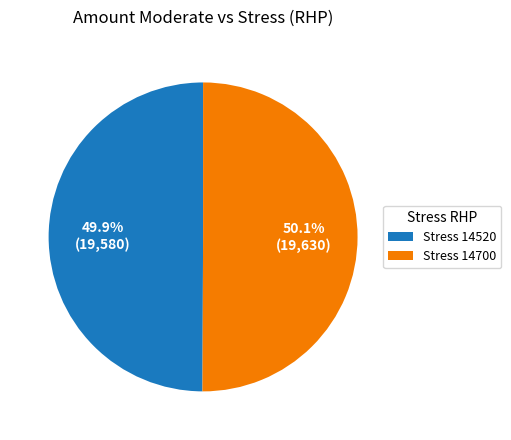

Combined, do Stress 14700 and Stress 14520 account for over 50%?

Yes